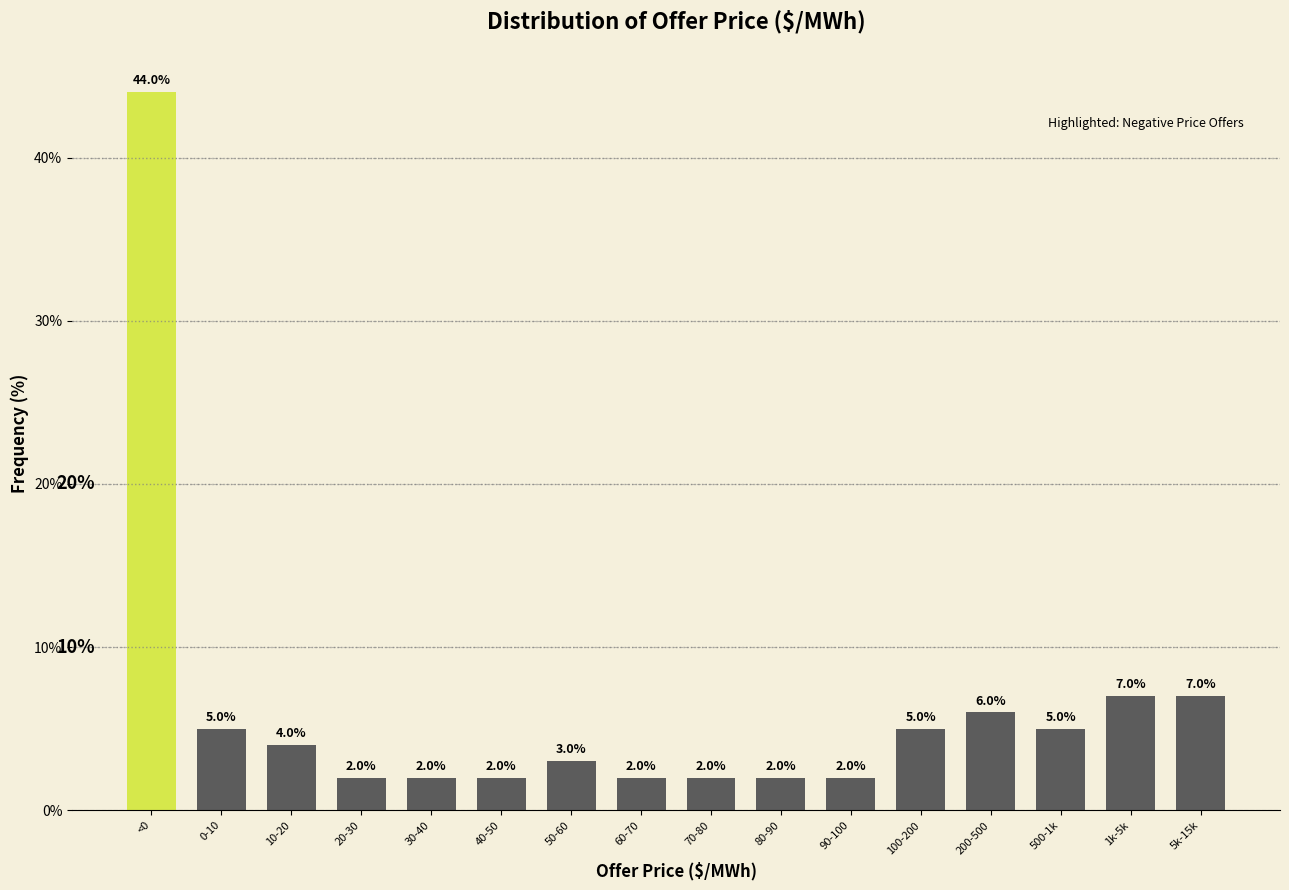

Reading left to right, what are all the values shown in this chart?

44.0	5.0	4.0	2.0	2.0	2.0	3.0	2.0	2.0	2.0	2.0	5.0	6.0	5.0	7.0	7.0